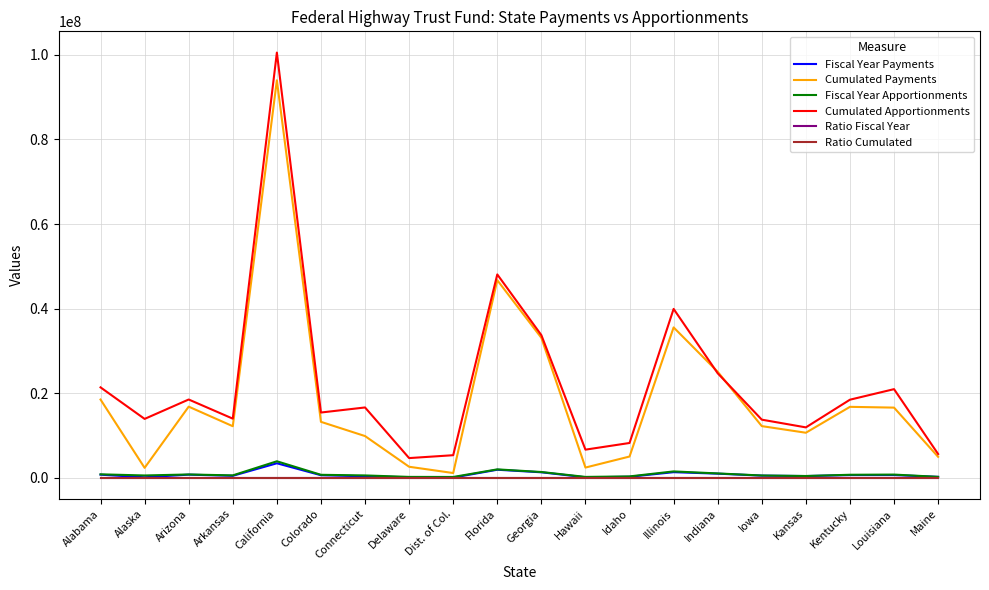

What is the difference between the second highest and second lowest values in the Fiscal Year Apportionments series?

1783613.0